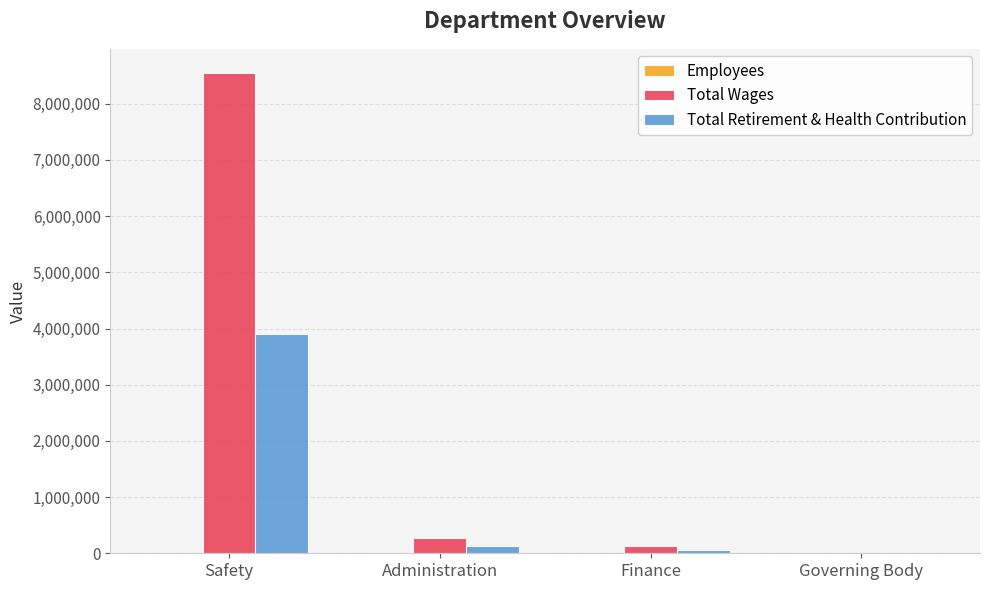

At which label does Total Wages reach its peak?

Safety